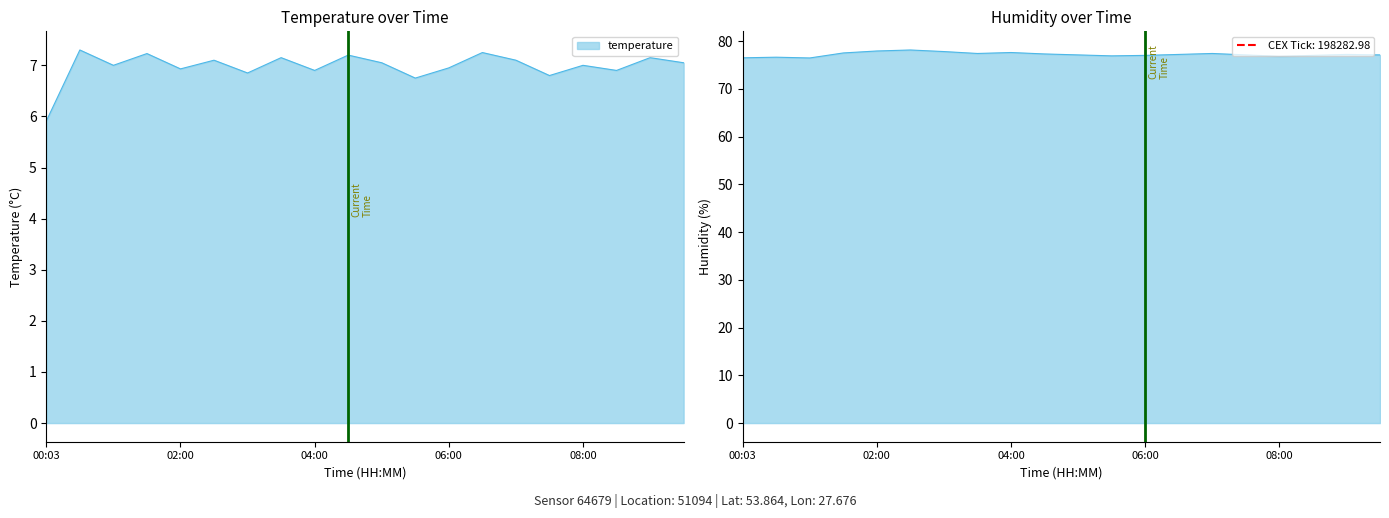

What is the difference between the highest and lowest values at 03:00?

71.0